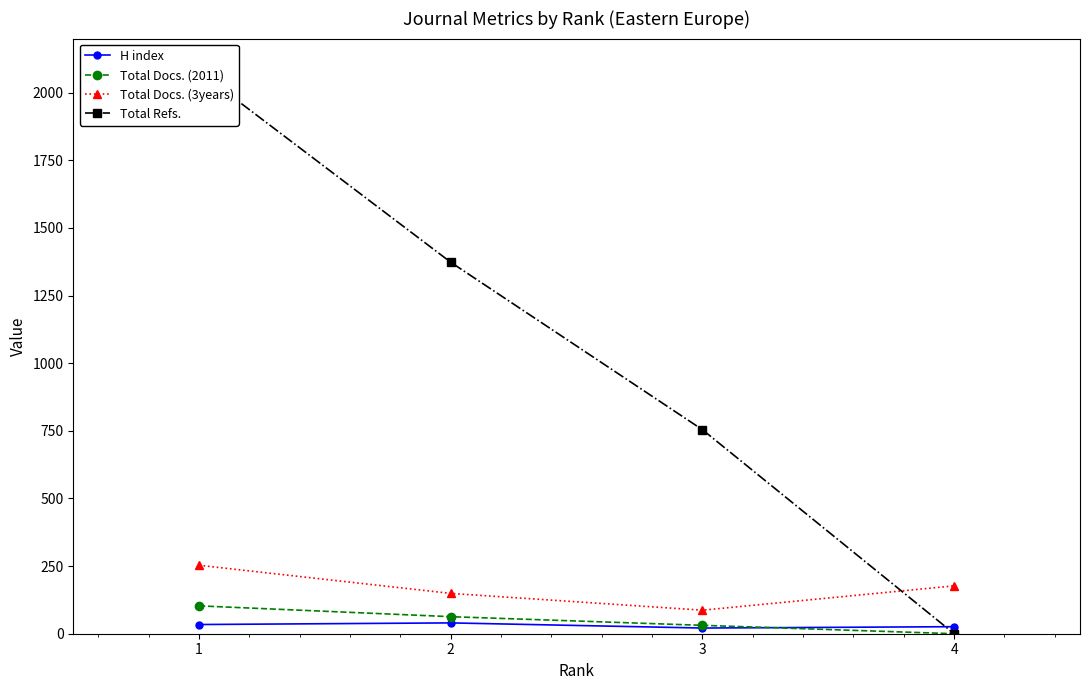

Which series has the largest total across all categories?

Total Refs.